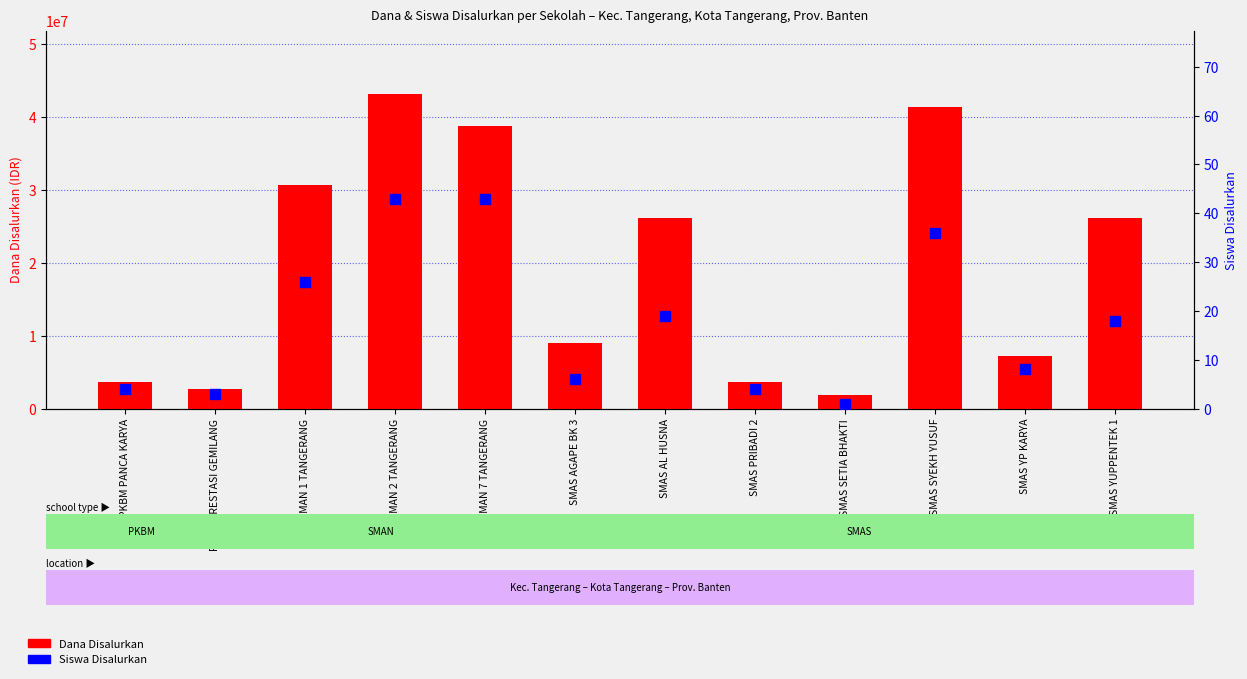

At how many categories does at least one series exceed 1779393?

12